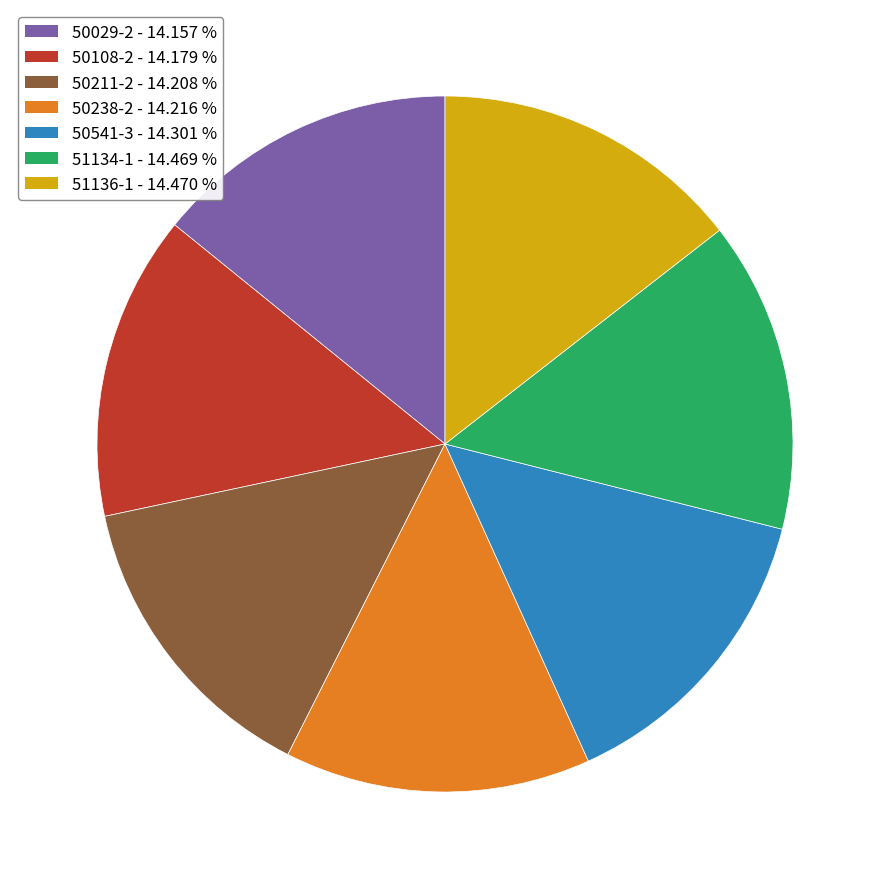

Is there a majority slice in this chart?

No